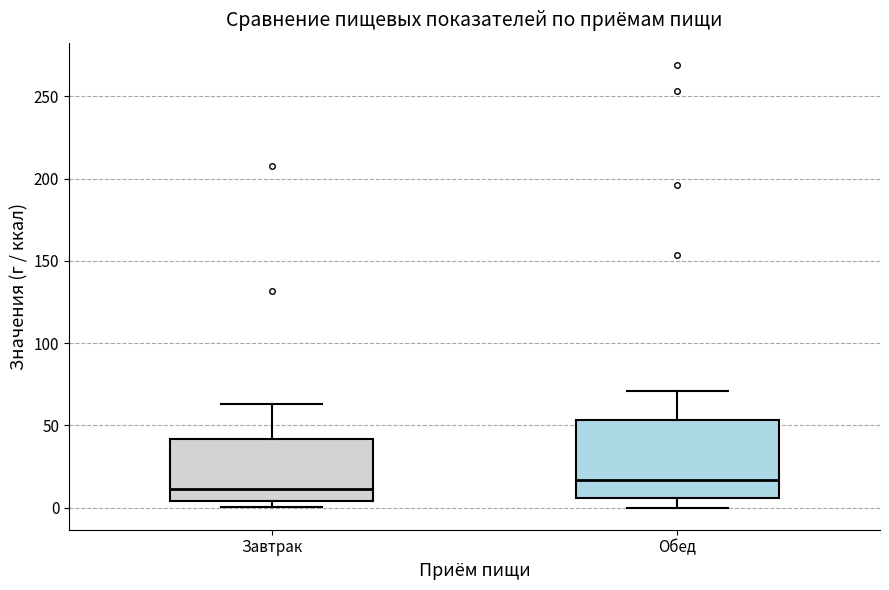

Comparing the boxes themselves (not the whiskers), which one is the tallest?

Обед